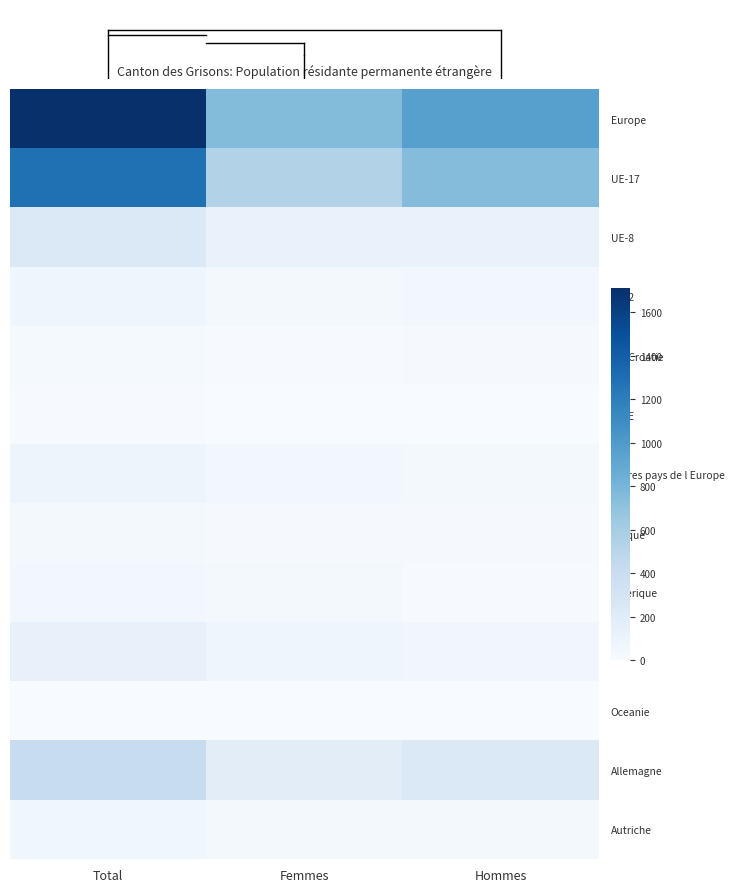

How many series are shown in this chart?

13